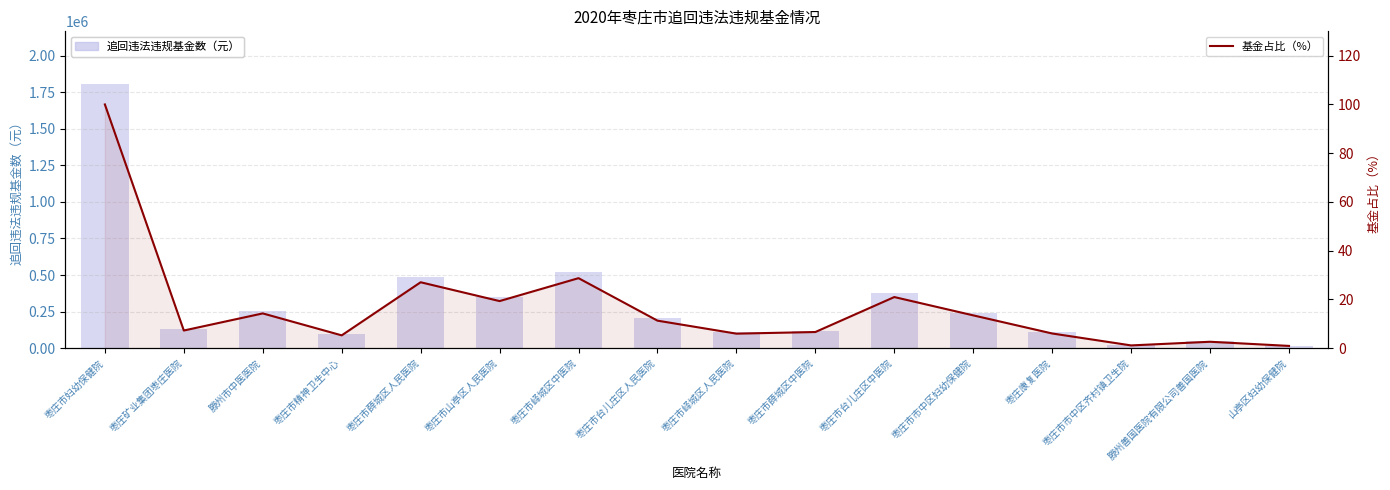

What is the total value across all series at 枣庄市妇幼保健院?

1805601.1